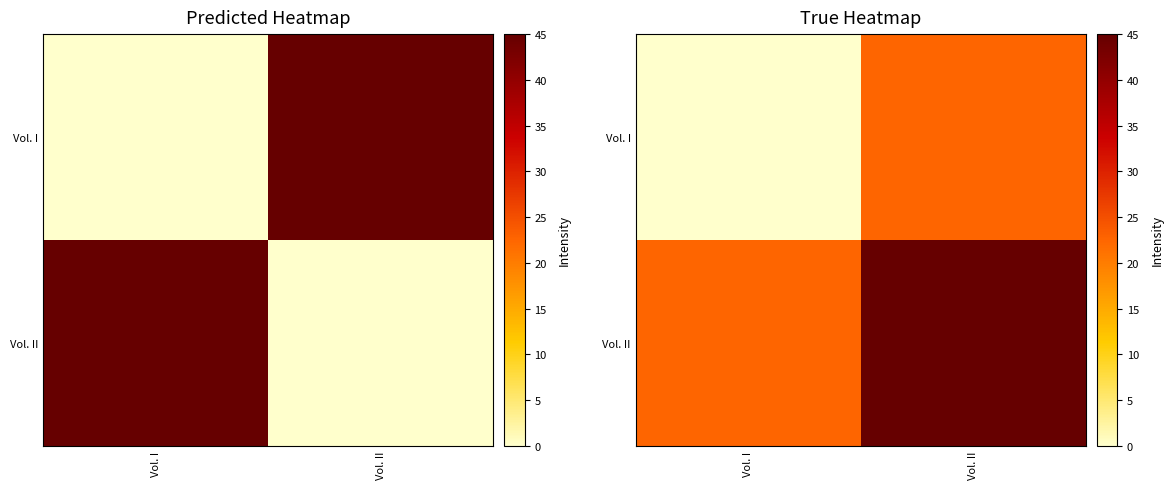

List the labels in order of Vol. I value, smallest first.

Vol. I, Vol. II